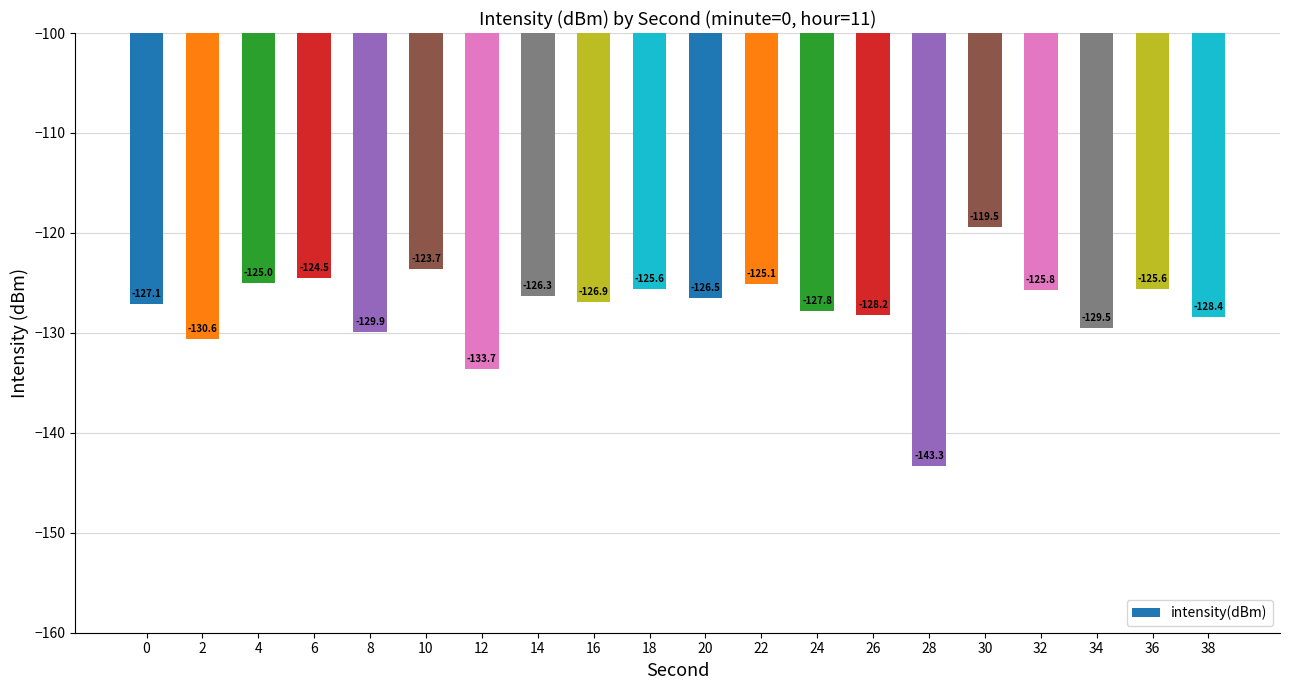

The chart shows a value of -163.1 at 22. True or false?

False